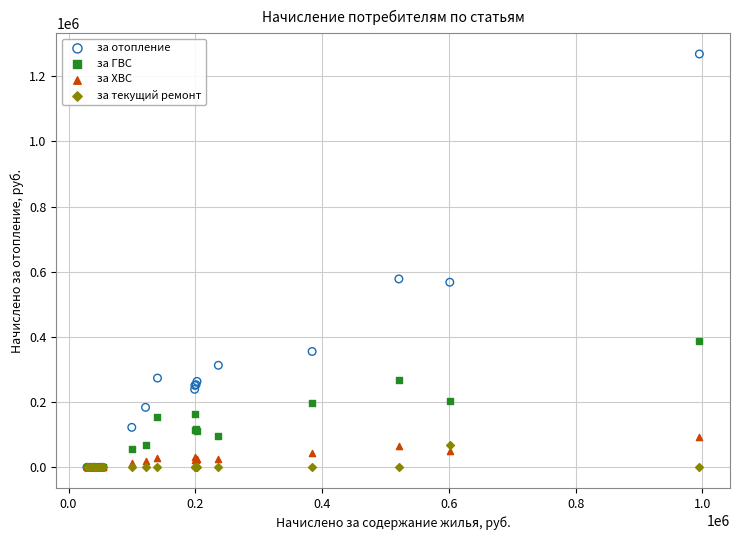

Which series contains the highest Y value?

за отопление